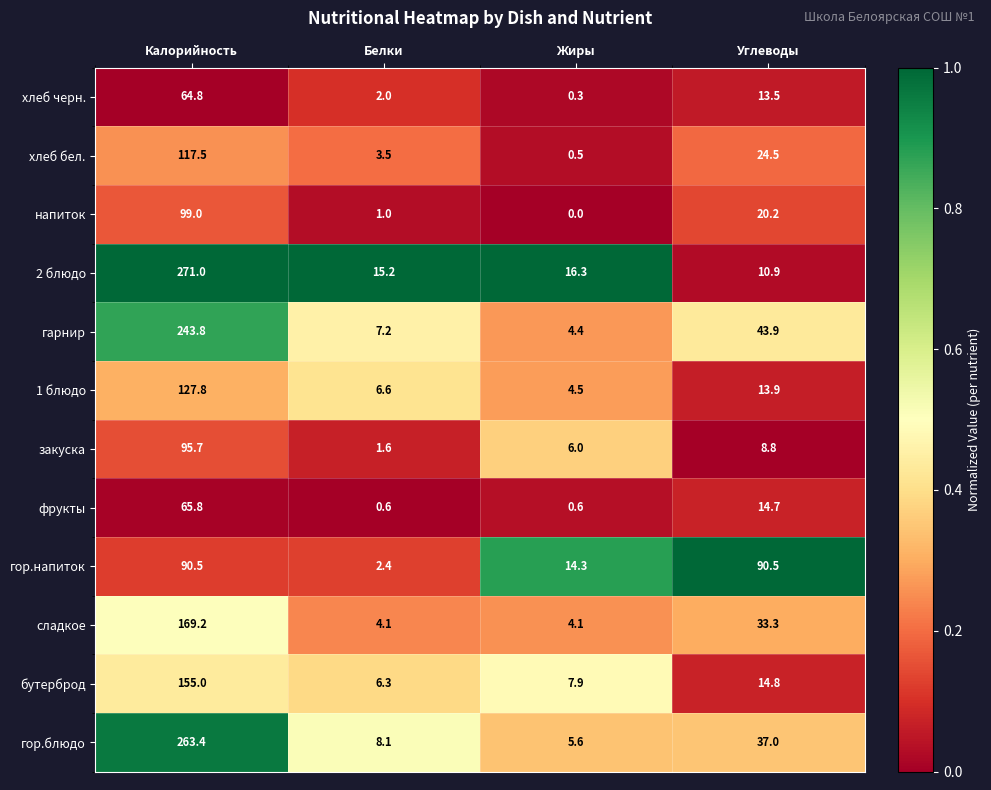

Which category has the highest value across all series?

Калорийность